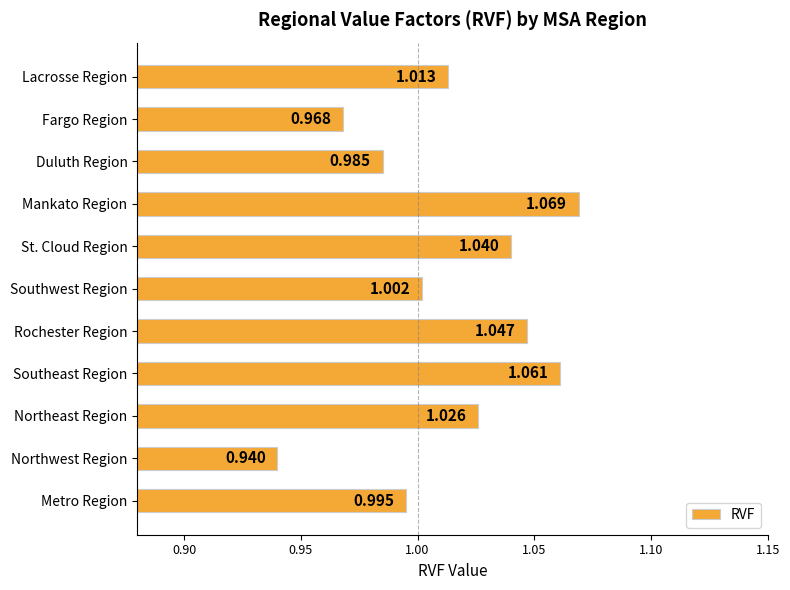

At which category does the chart reach its peak across all series?

Mankato Region